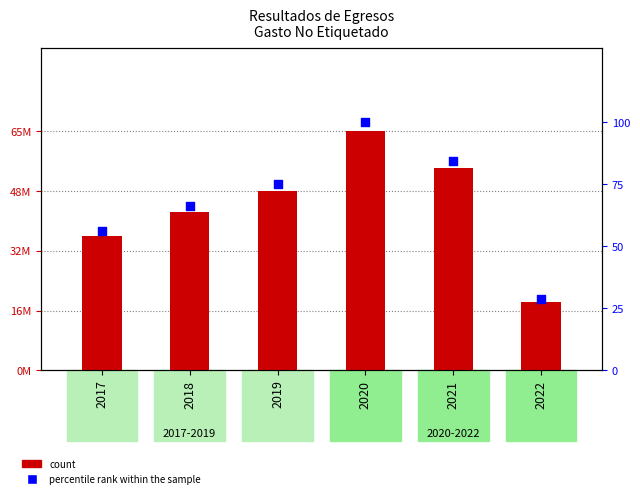

Which series contains the lowest Y value?

percentile rank within the sample